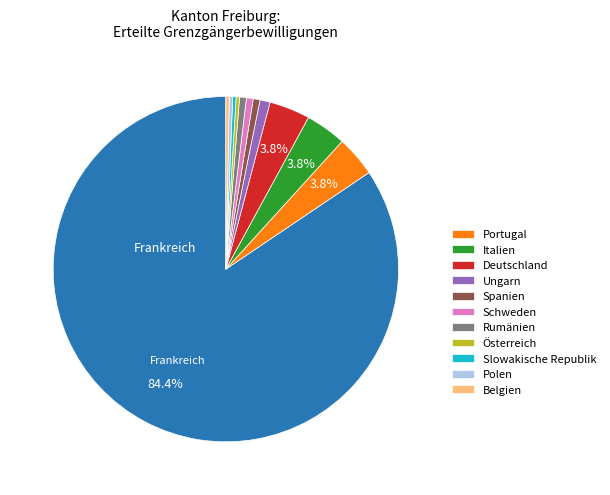

Does any single category account for the majority?

Yes